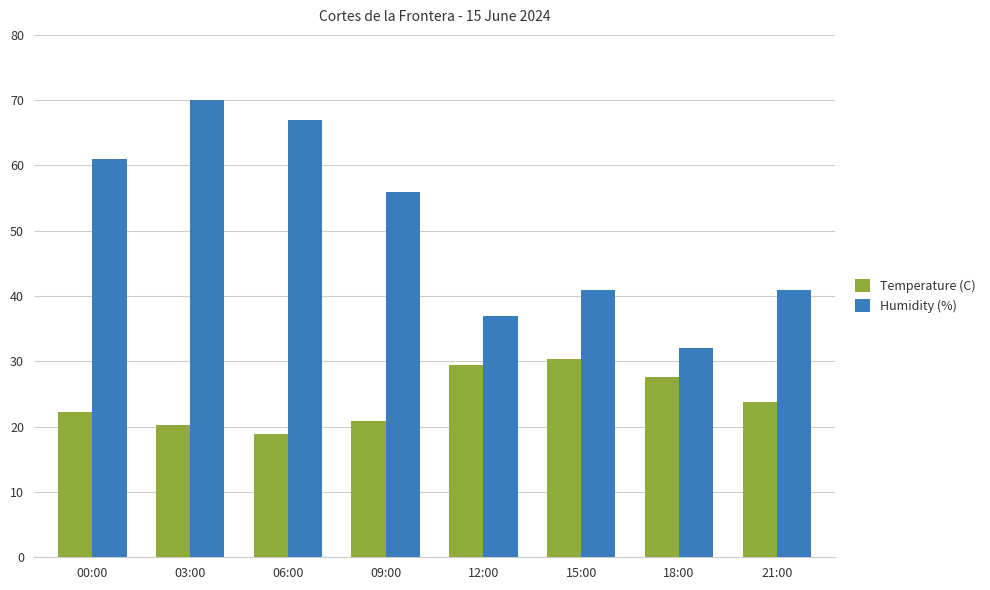

Count the number of categories in the chart.

8